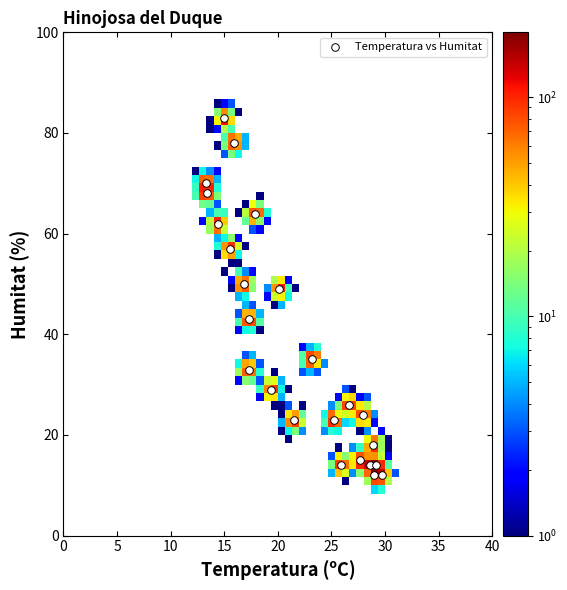

What Y value in the scatter plot is closest to 47?

49